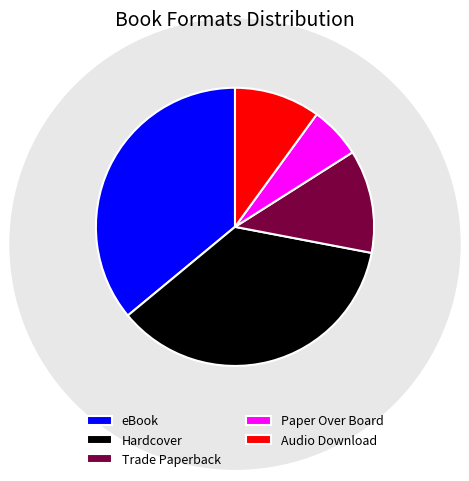

How many segments does this pie chart have?

5